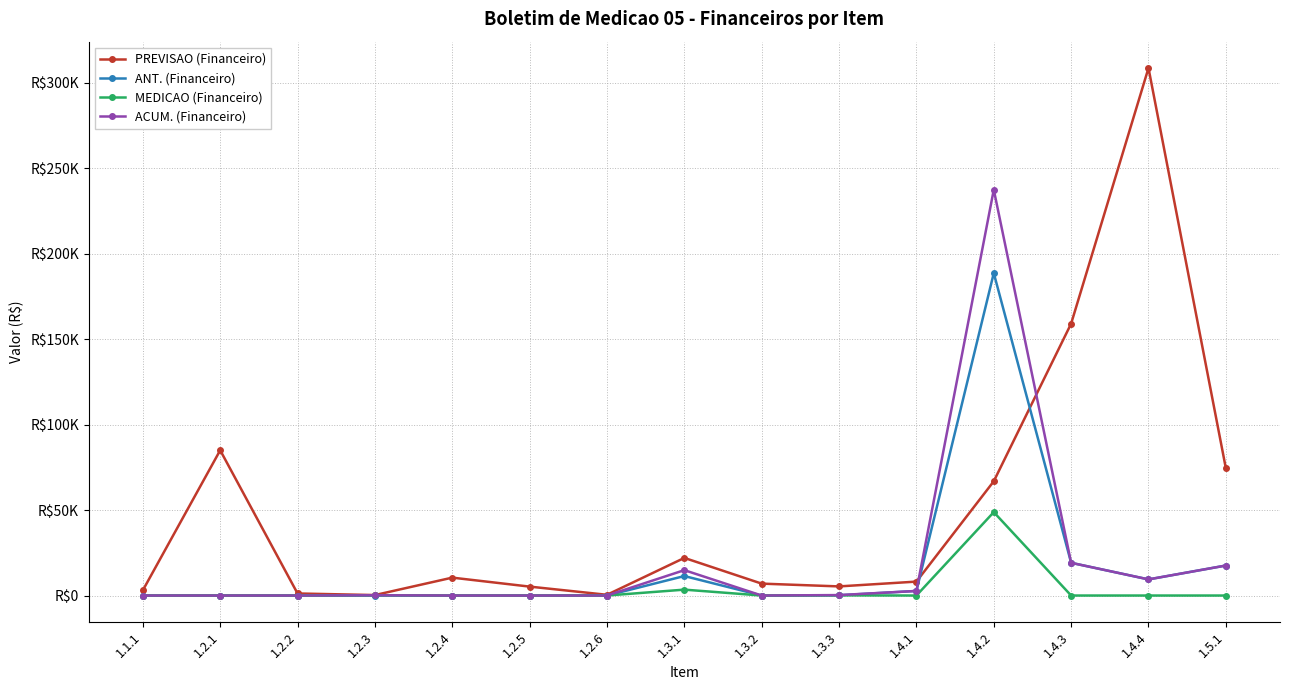

Is this an area chart (filled region under the line)?

No